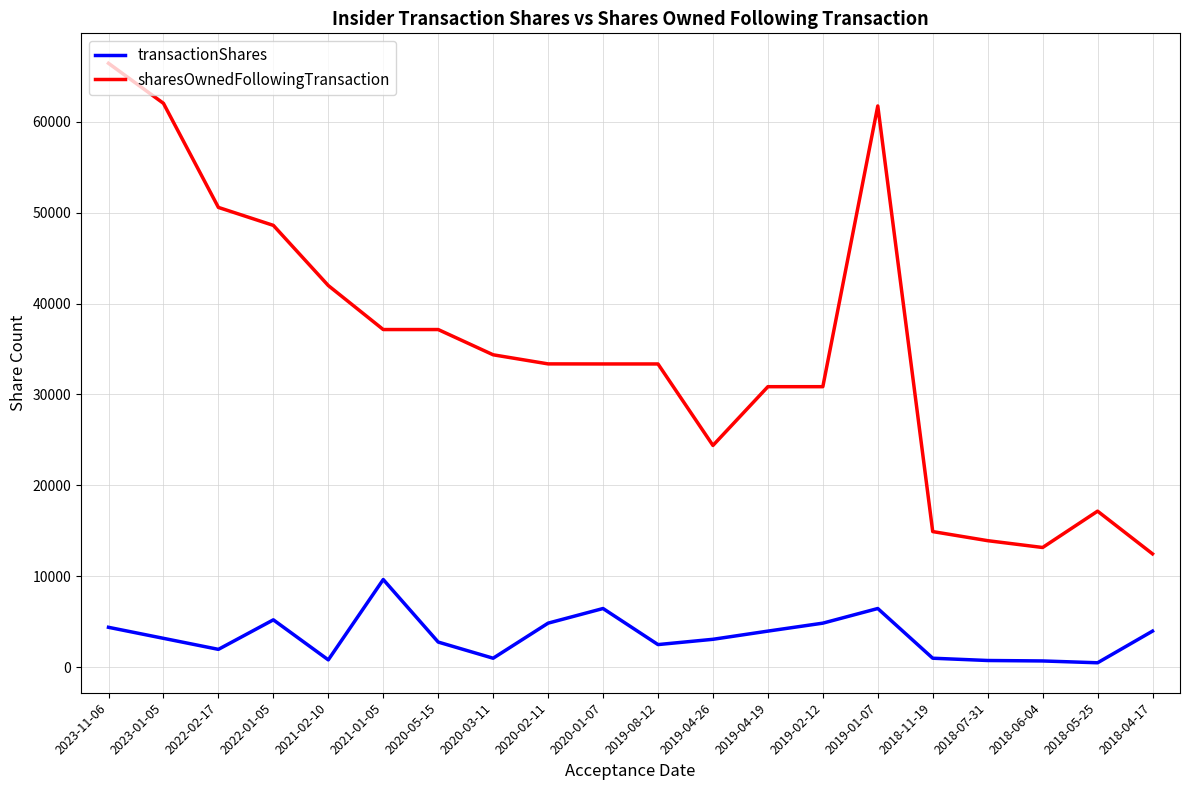

At which category is the sum across all series the highest?

2023-11-06